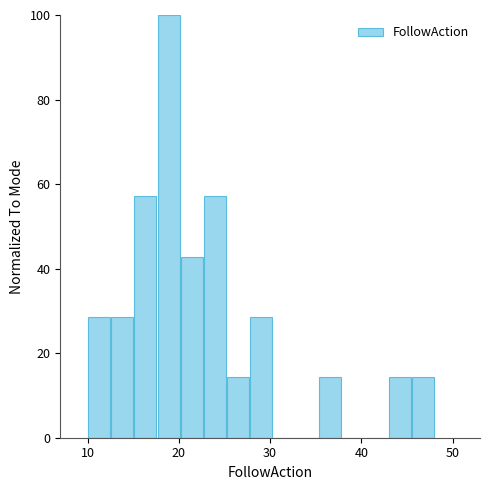

Read against the x-axis, roughly where is the centre of the tallest bar?

19